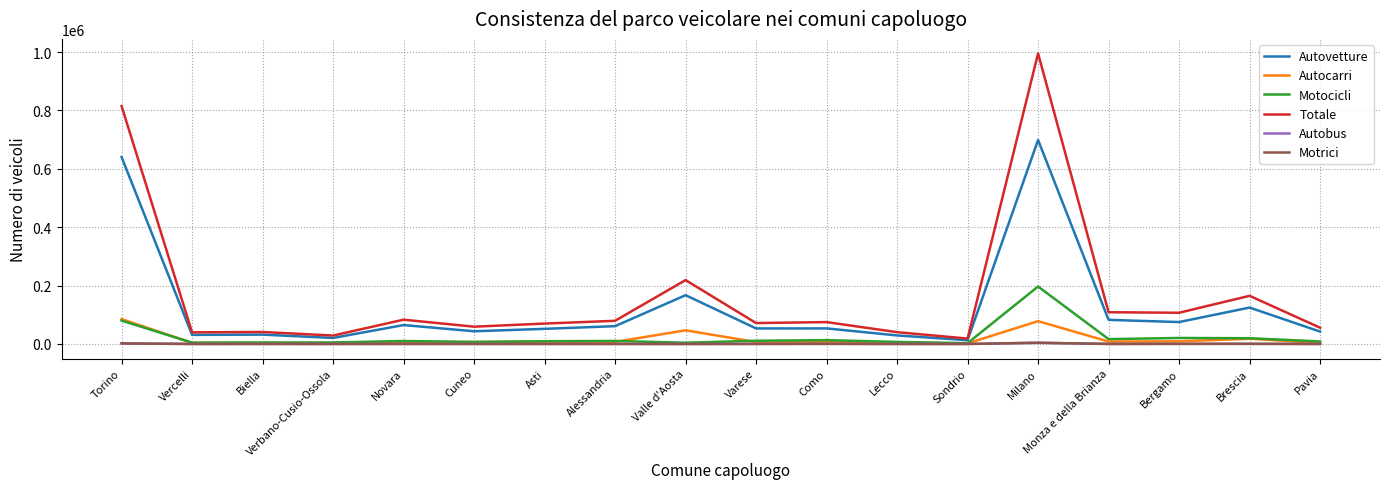

Where is Autovetture nearest to the value 356033?

Valle d'Aosta